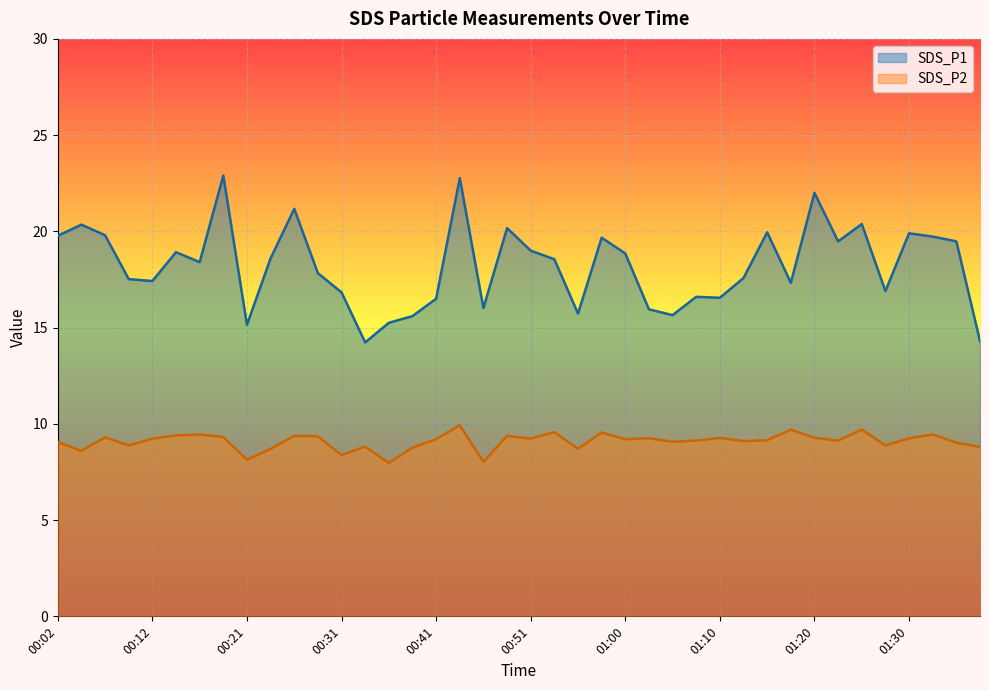

True or false: SDS_P1 and SDS_P2 cross at least once.

False